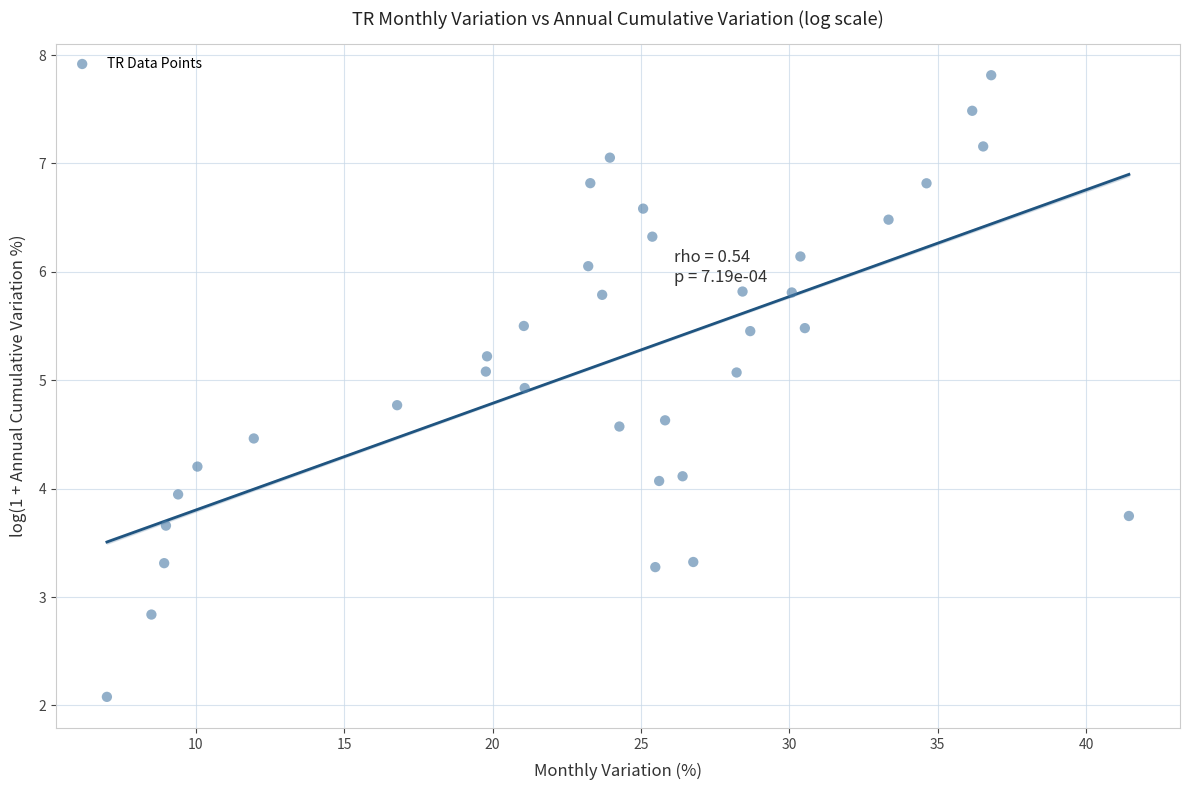

What is the range of X values (max minus min)?

34.4